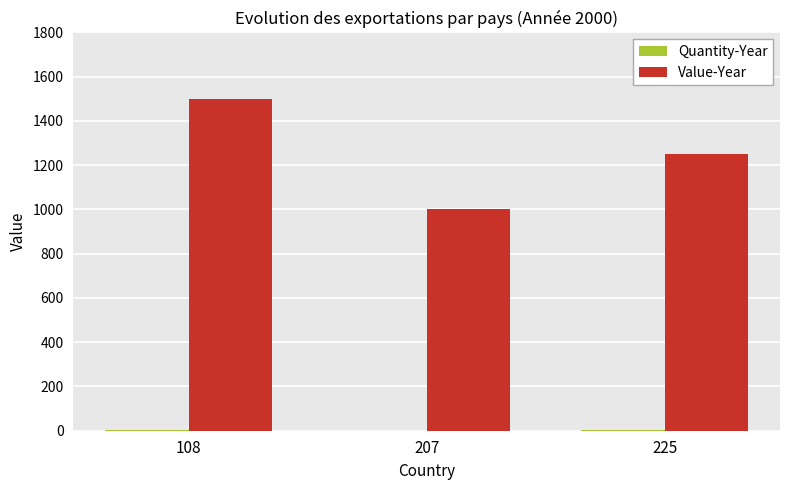

Count the Value-Year values in the range 1000 to 1500.

3